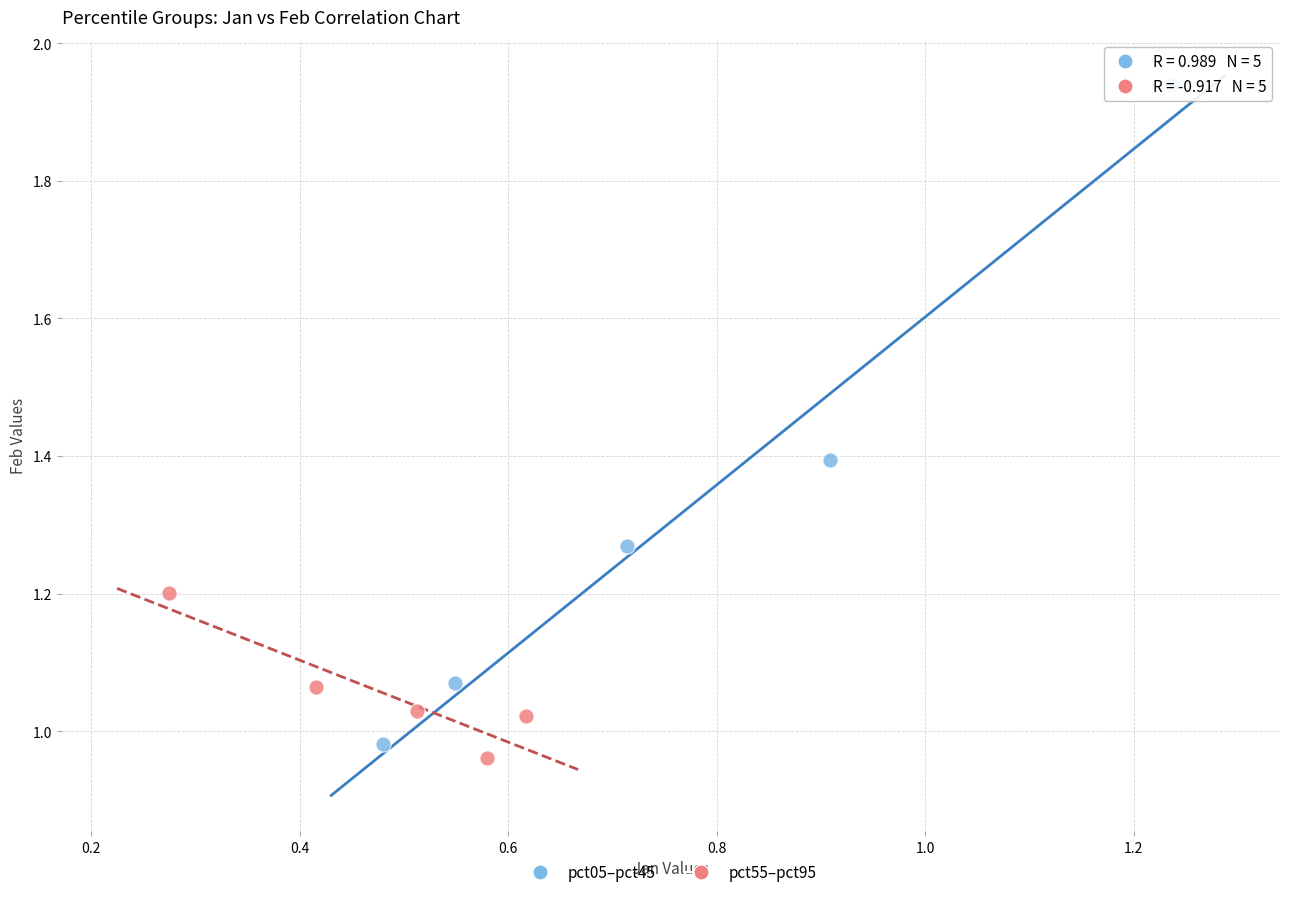

What are all the series names shown in the legend?

pct05–pct45, pct55–pct95